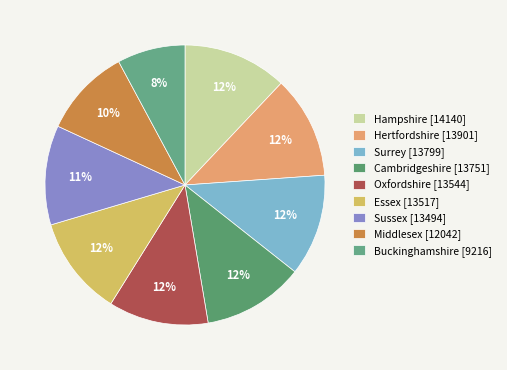

Count the number of slices in the pie.

9